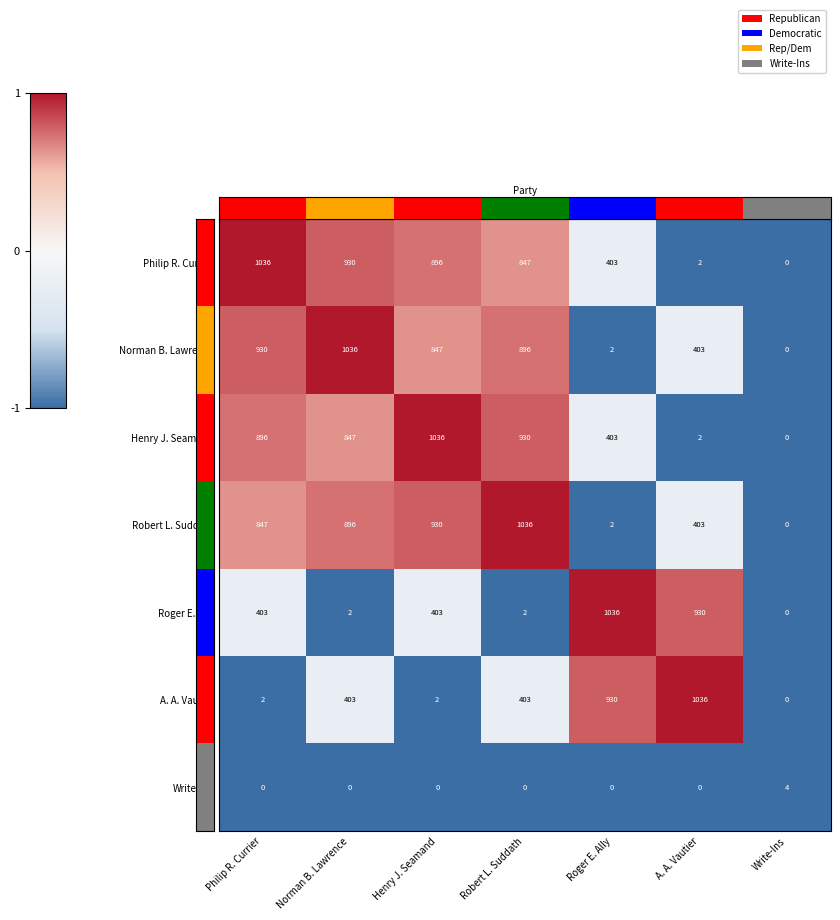

How many positive values does the Robert L. Suddath series have?

6